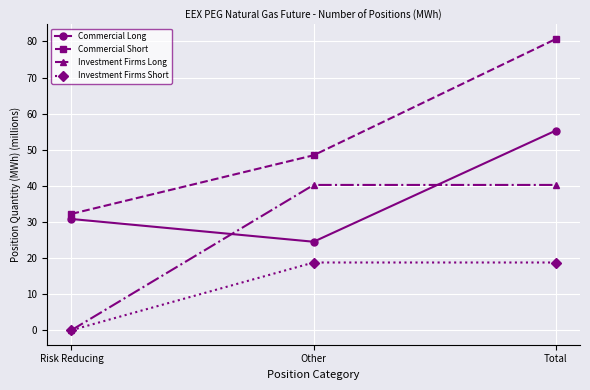

Is it true that Investment Firms Short equals 0.0 at Risk Reducing?

True